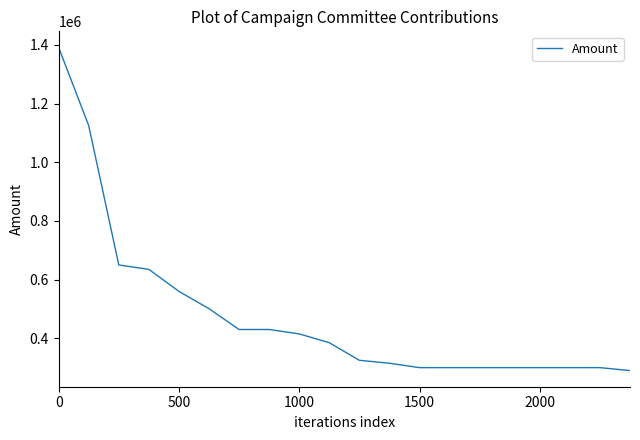

Reading left to right, transcribe all the data shown in this chart.

1391500	1125000	650000	635000	560000	501000	430000	430000	415000	385000	325000	315000	300000	300000	300000	300000	300000	300000	300000	290000